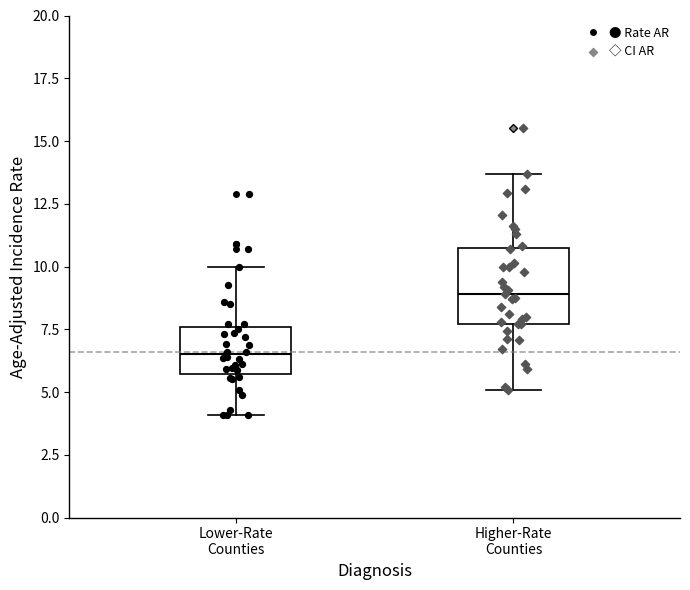

Which box is the tallest, from its lower edge to its upper edge?

Higher-Rate Counties